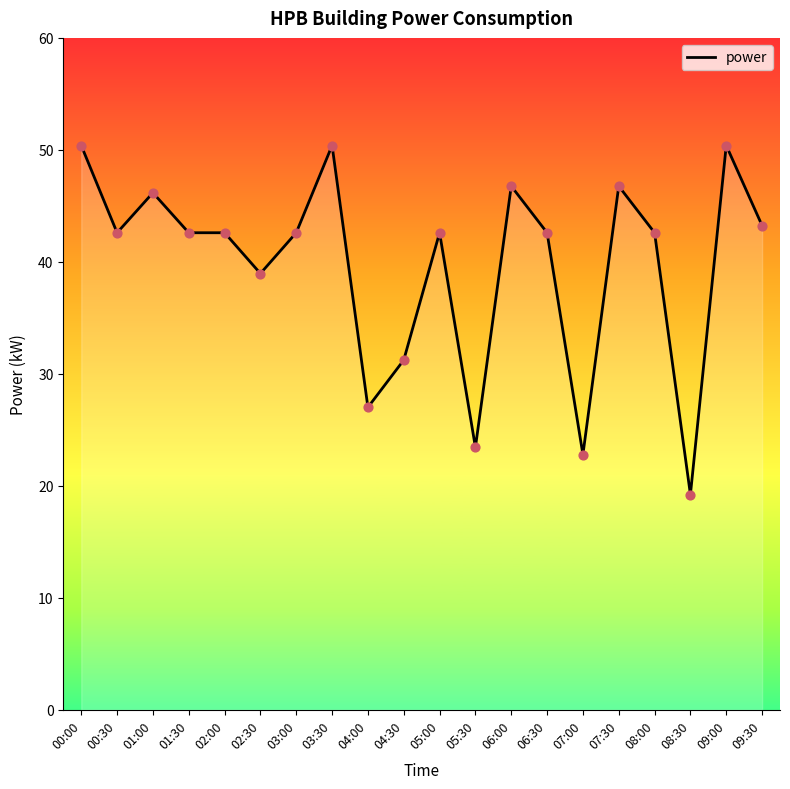

What is the change in value from 02:30 to 03:30?

+11.4